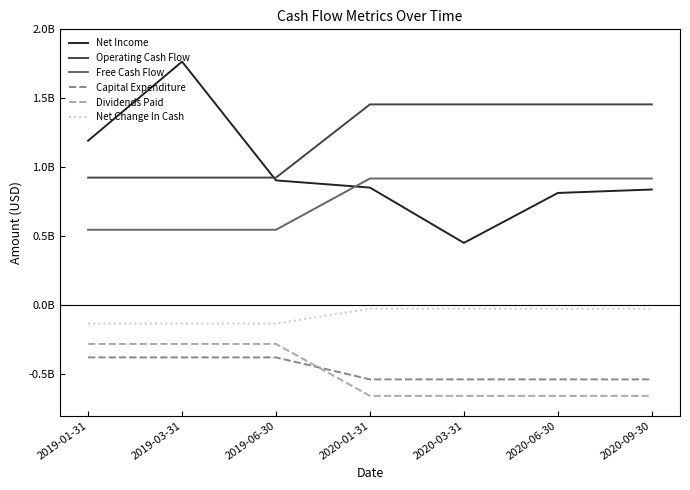

What are all the series names shown in the legend?

Net Income, Operating Cash Flow, Free Cash Flow, Capital Expenditure, Dividends Paid, Net Change In Cash